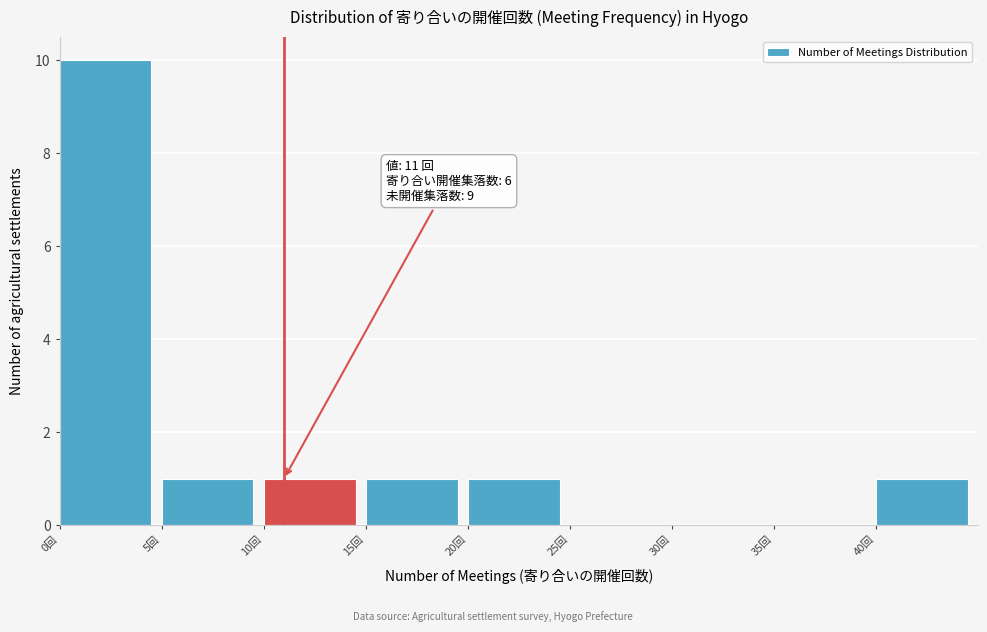

Over which range of the x-axis is the bar tallest?

0 to 5